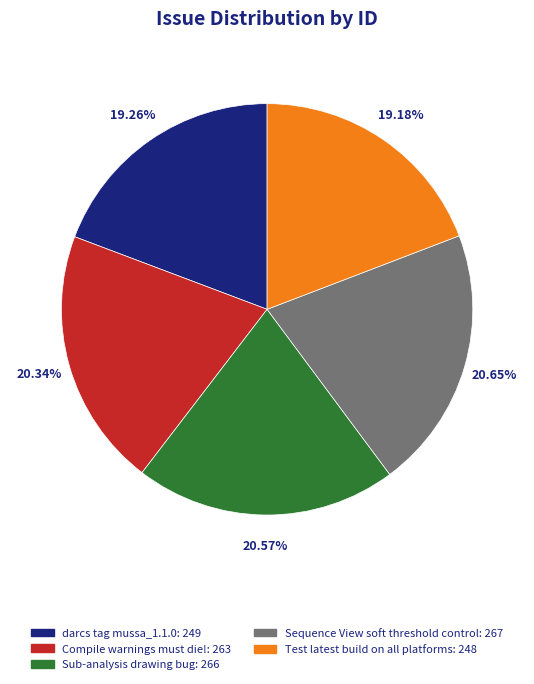

What percentage is the Compile warnings must die! slice, to the nearest percent?

20%